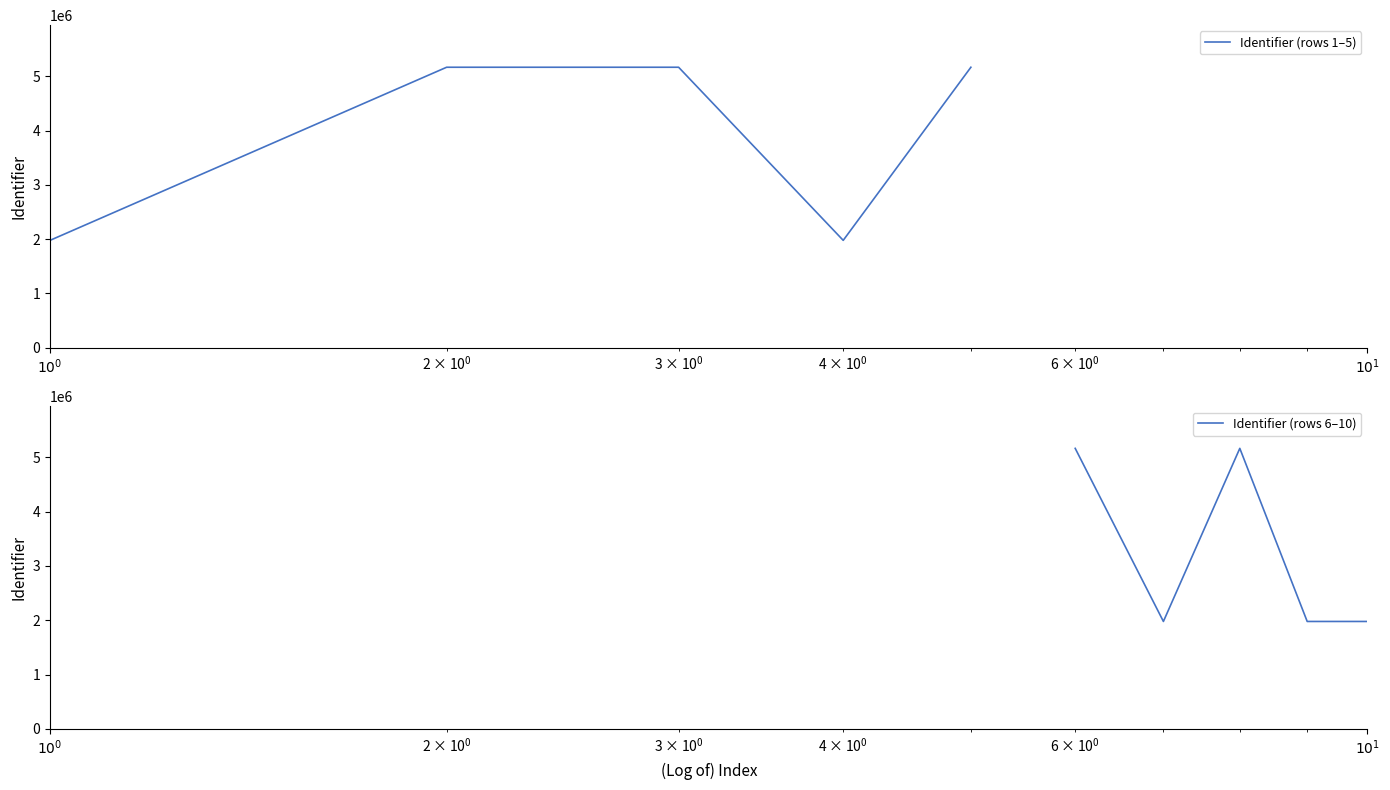

Does the chart have visible grid lines?

No